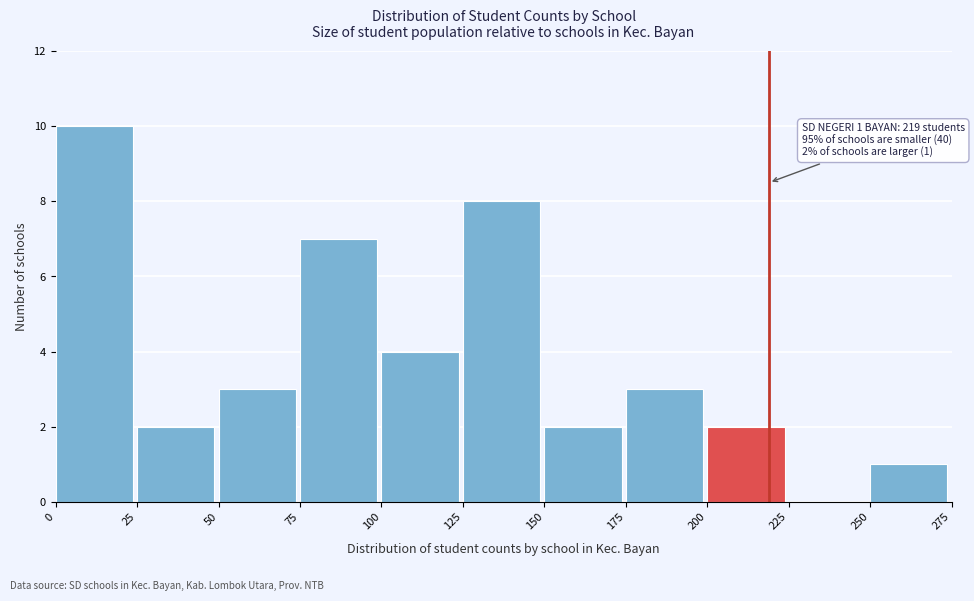

Which range on the x-axis has the tallest bar?

0 to 25